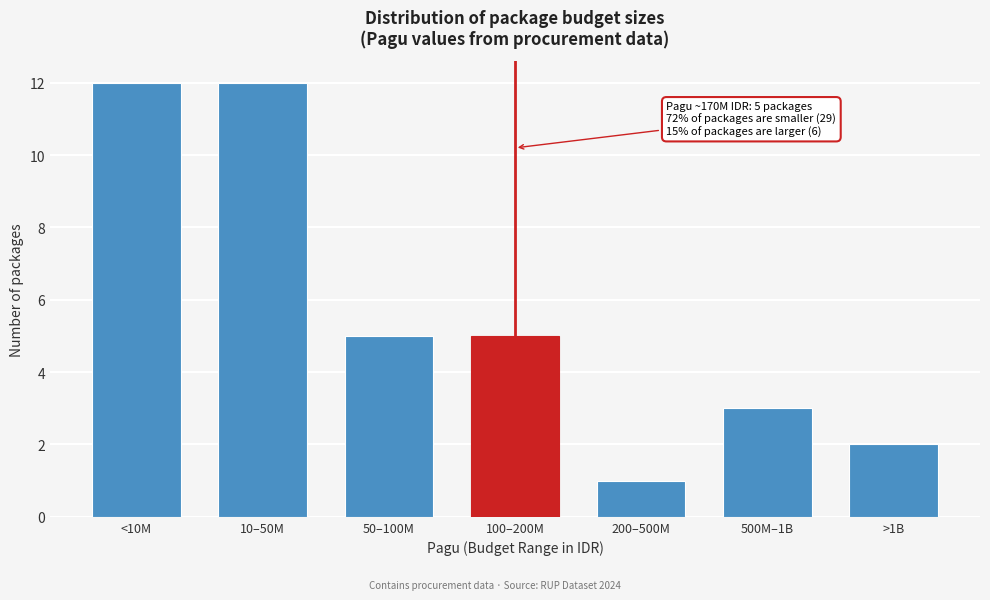

Reading right to left, what are all the values shown in this chart?

>1B=2	500M–1B=3	200–500M=1	100–200M=5	50–100M=5	10–50M=12	<10M=12